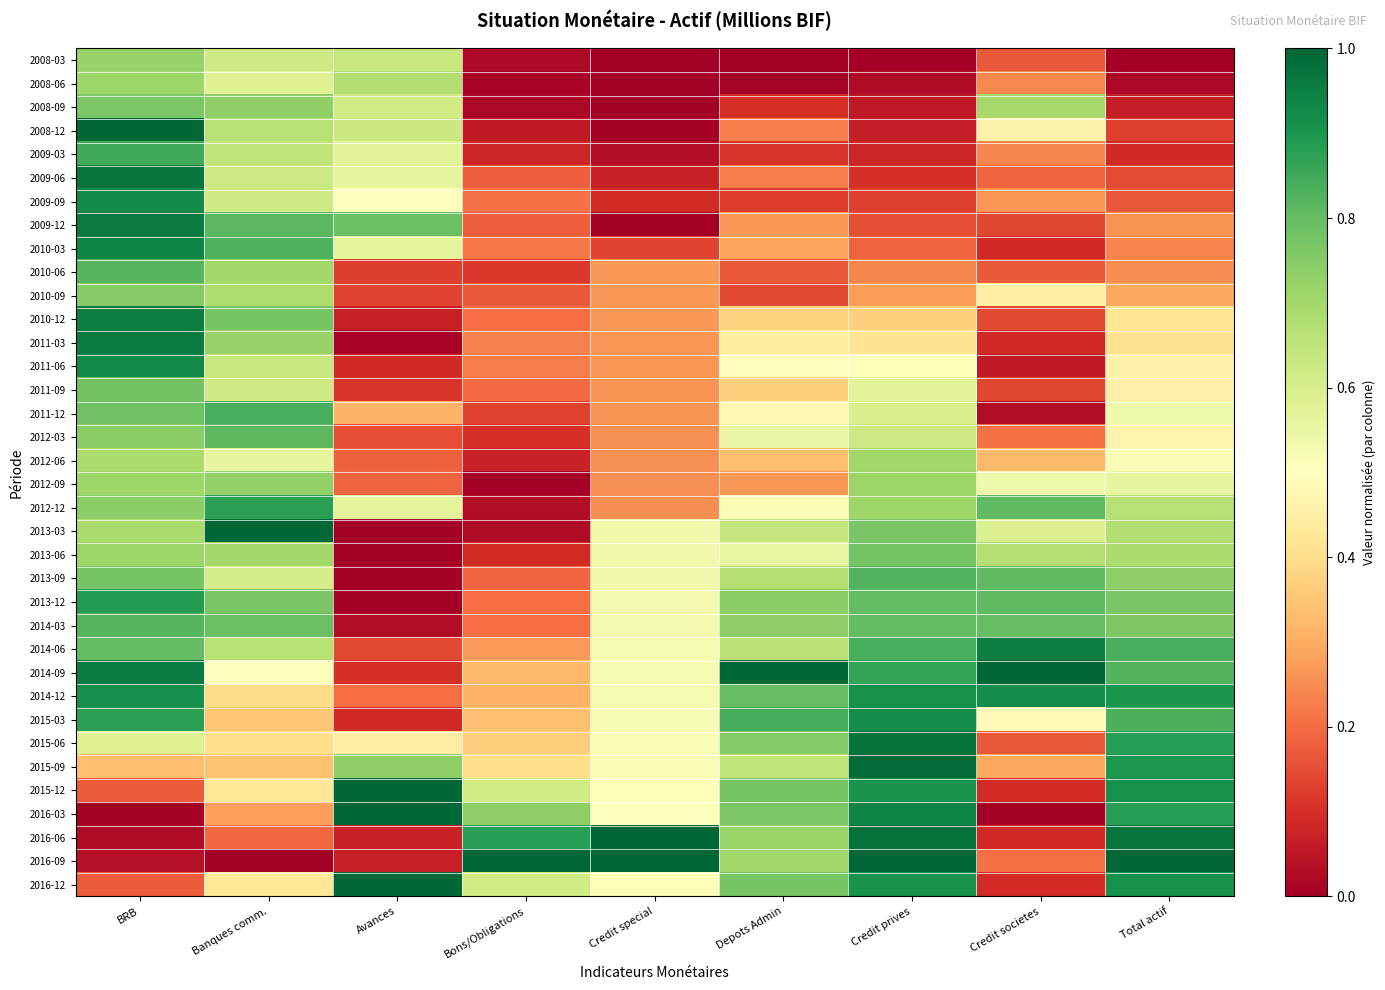

Which series has the largest total across all categories?

2014-09